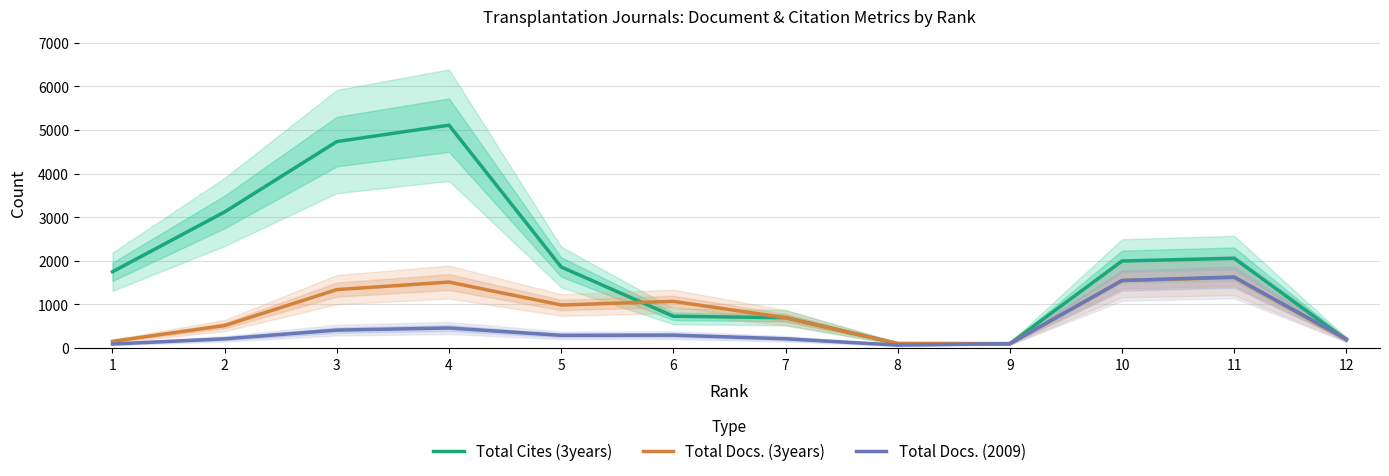

What is the total value across all series at 11?

5305.5